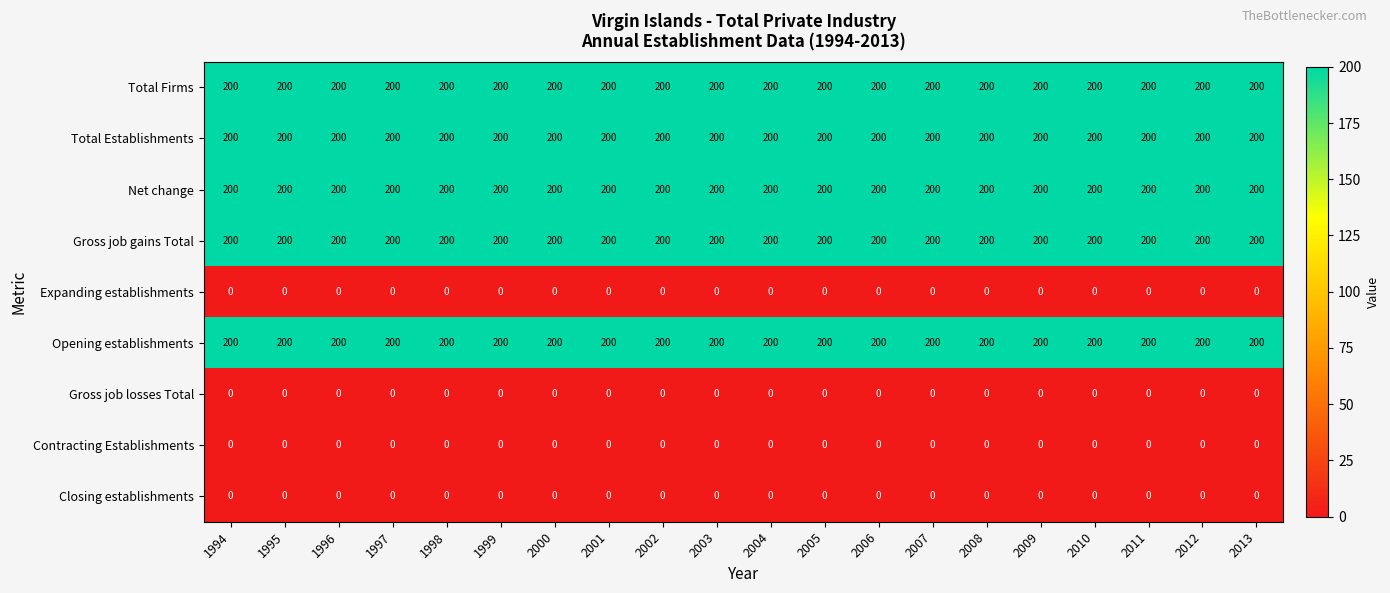

What is the greatest value displayed?

200